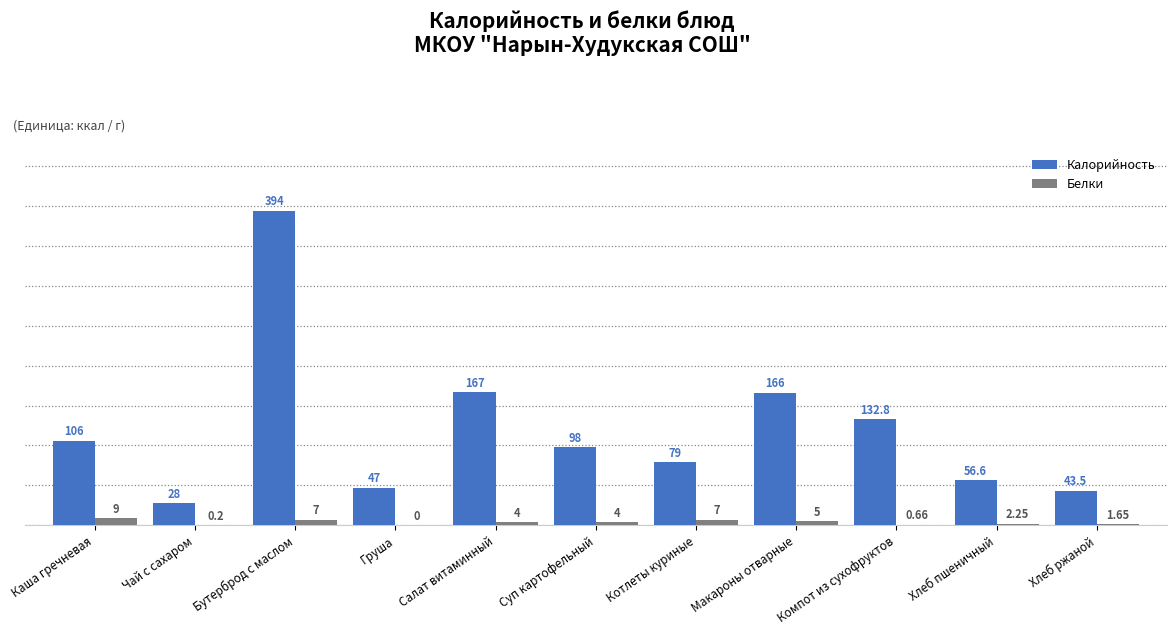

At which label does Белки first exceed 4?

Каша гречневая